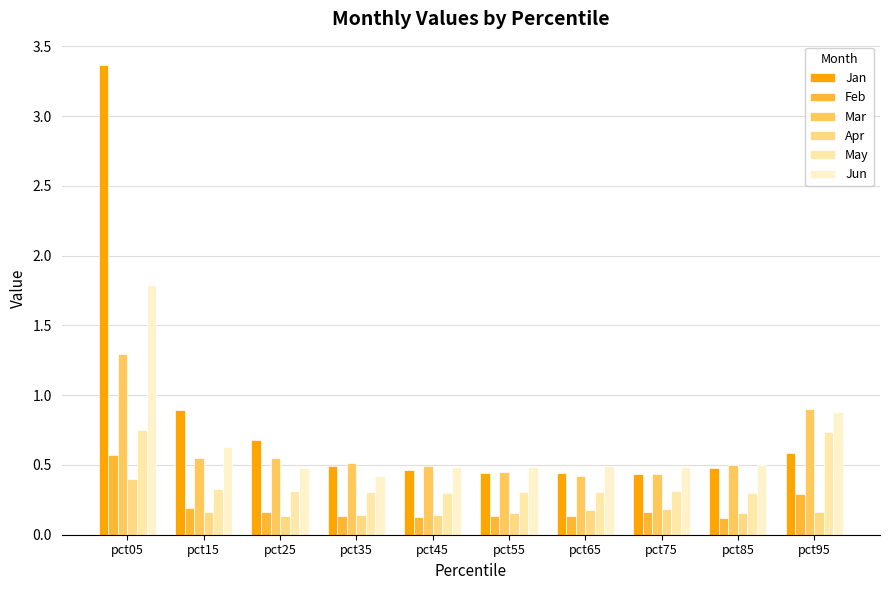

What is the sum of all May values?

4.0